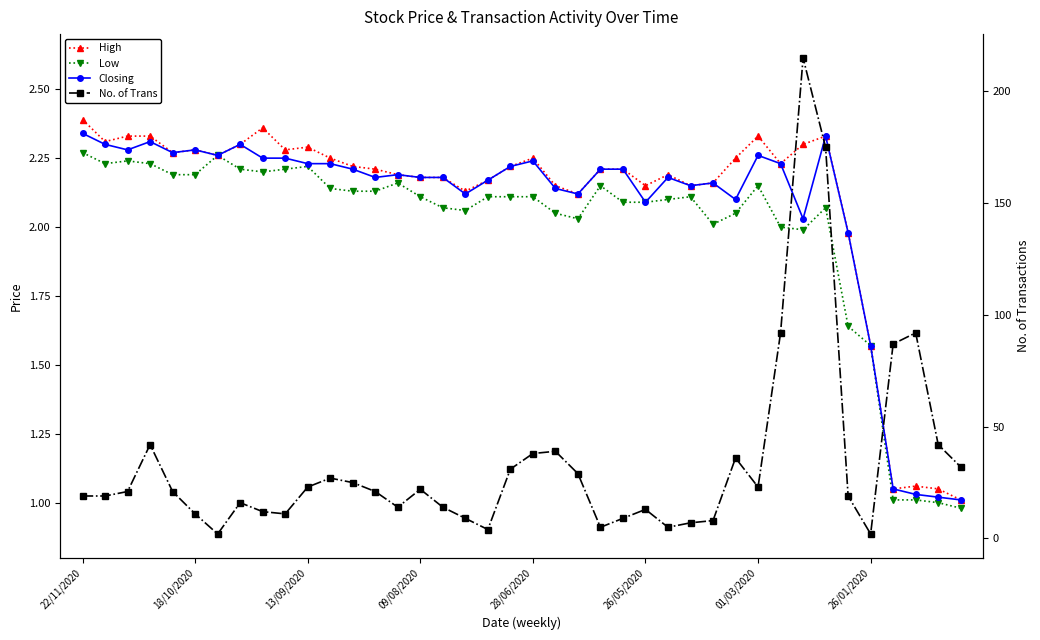

What are all the series names shown in the legend?

High, Low, Closing, No. of Trans